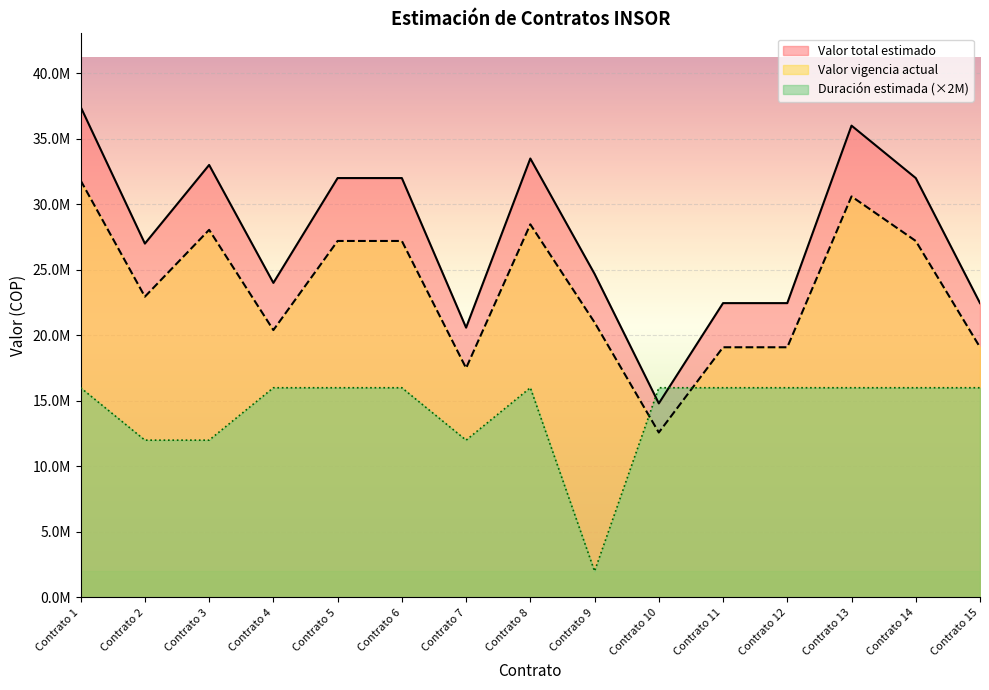

What is the minimum value for Duración estimada?

2000000.0